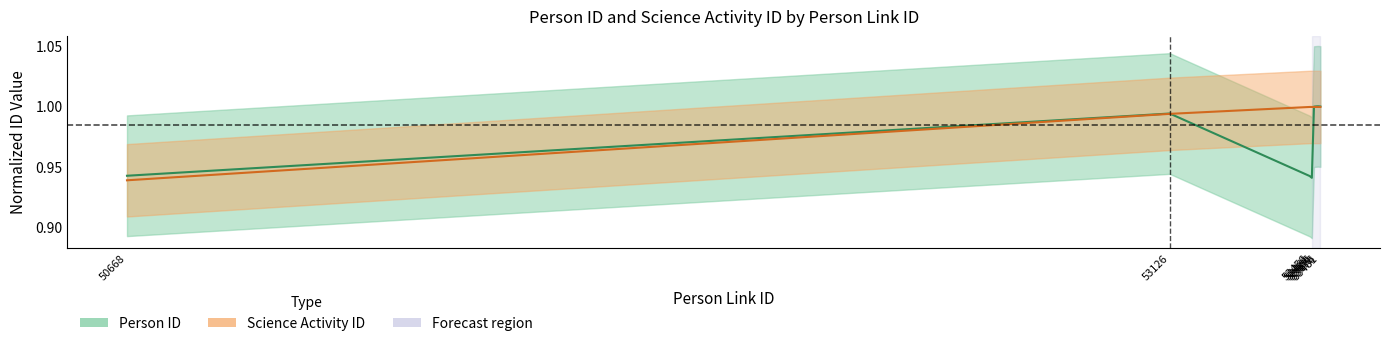

List the series in order of their peak value, highest first.

Person ID, Science Activity ID